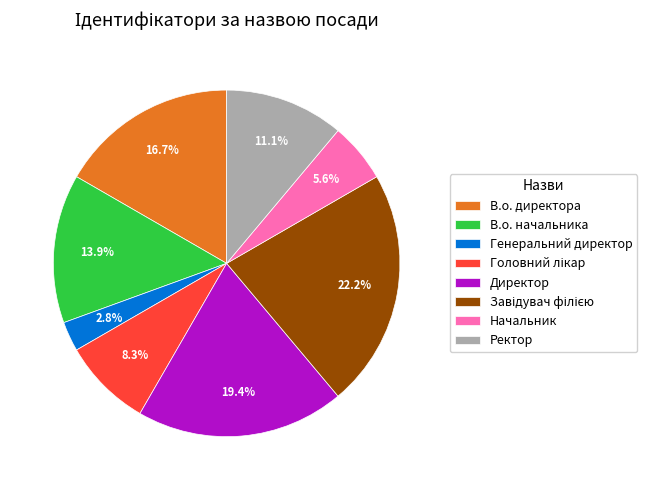

What is the ratio of the value at В.о. начальника to the value at В.о. директора?

0.8